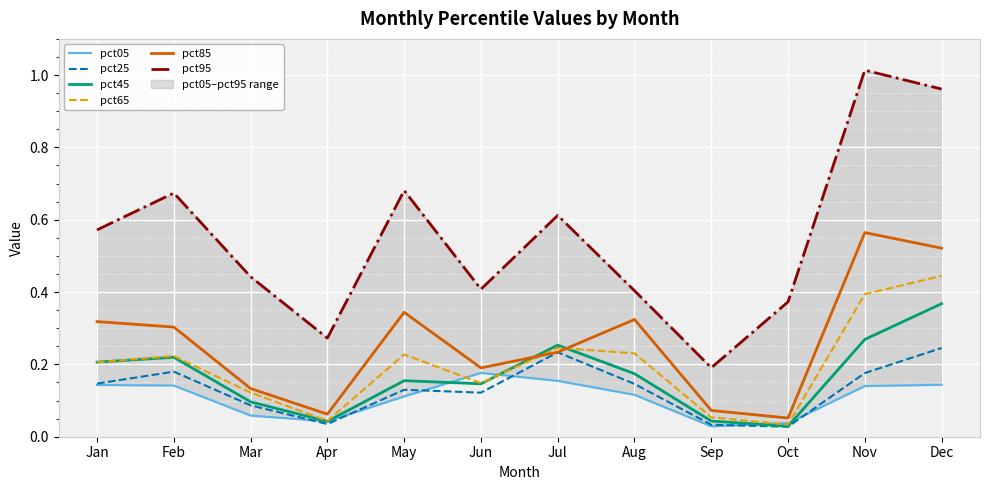

How many interior local peaks does the pct25 series have?

3